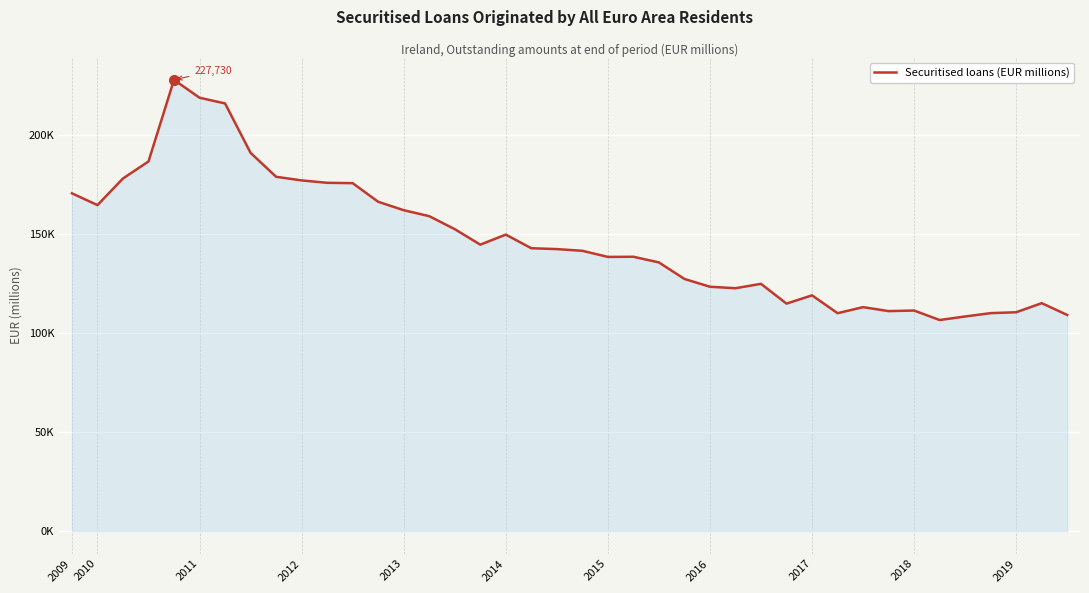

What is the difference between the second highest and second lowest values?

110416